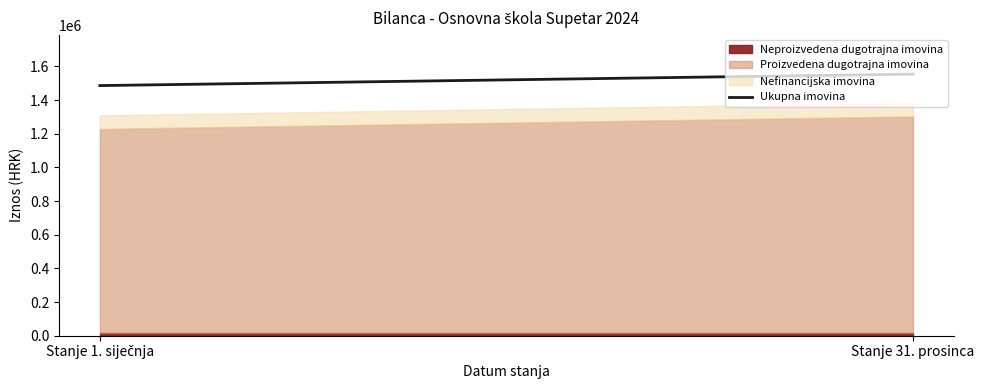

What is the ratio of the value at Stanje 1. siječnja to the value at Stanje 31. prosinca?

1.0